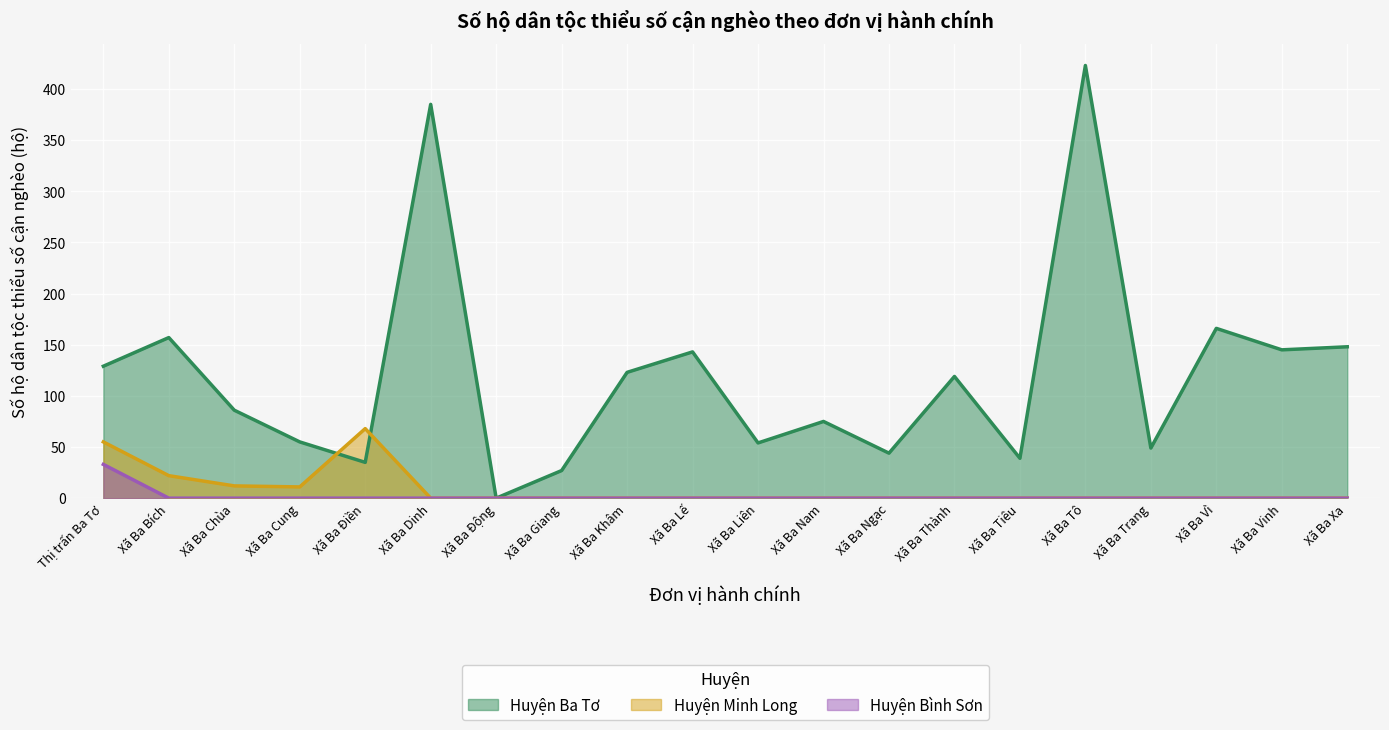

True or false: Huyện Bình Sơn and Huyện Ba Tơ intersect in this chart.

False